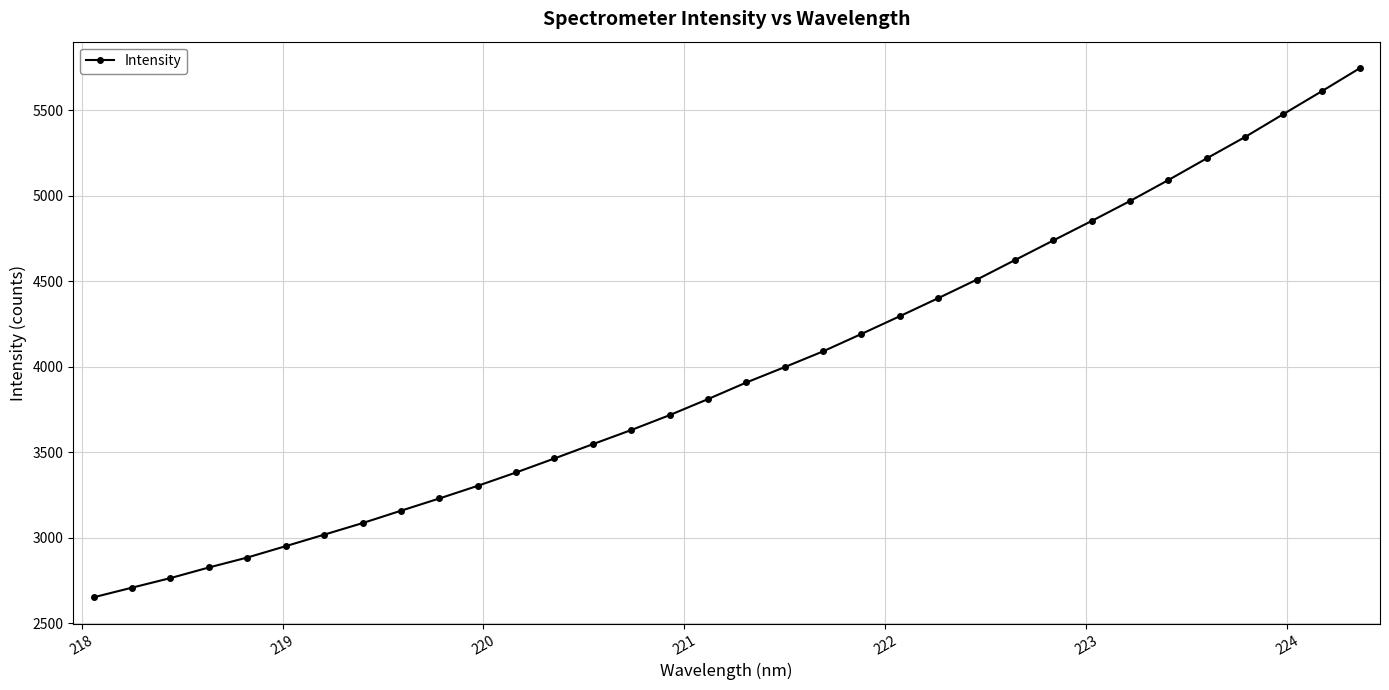

Reading right to left, what are all the values shown in this chart?

5747.8	5611.9	5478.5	5344.5	5219.5	5092.8	4970.2	4853.6	4739.6	4624.9	4510.0	4402.2	4296.8	4193.0	4091.2	3999.0	3909.1	3811.9	3718.0	3630.9	3548.3	3464.6	3382.7	3304.6	3230.5	3158.8	3086.4	3018.8	2951.6	2885.1	2826.9	2764.9	2708.9	2652.5